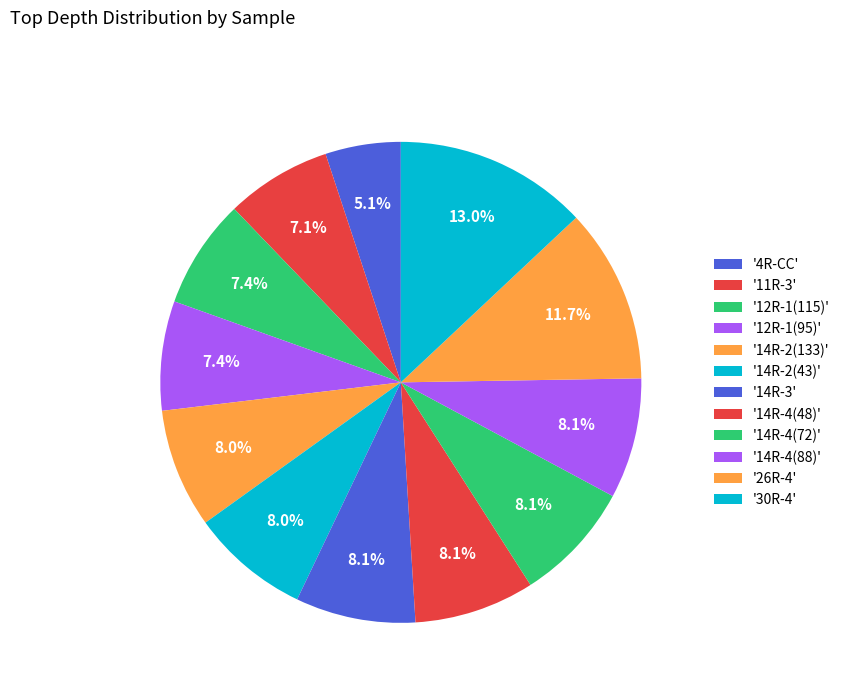

Rank the categories by value from highest to lowest.

30R-4, 26R-4, 14R-4(88), 14R-4(72), 14R-4(48), 14R-3, 14R-2(133), 14R-2(43), 12R-1(115), 12R-1(95), 11R-3, 4R-CC